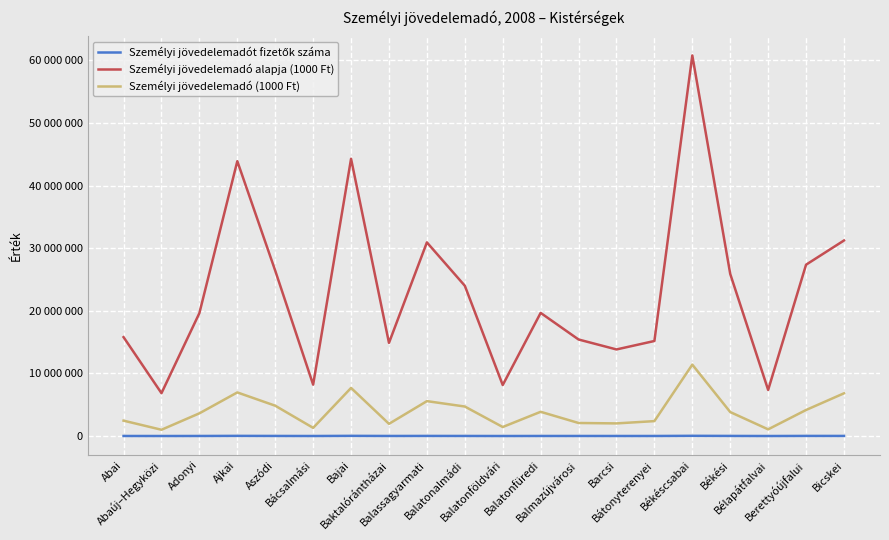

What is the minimum value shown in the chart?

5028